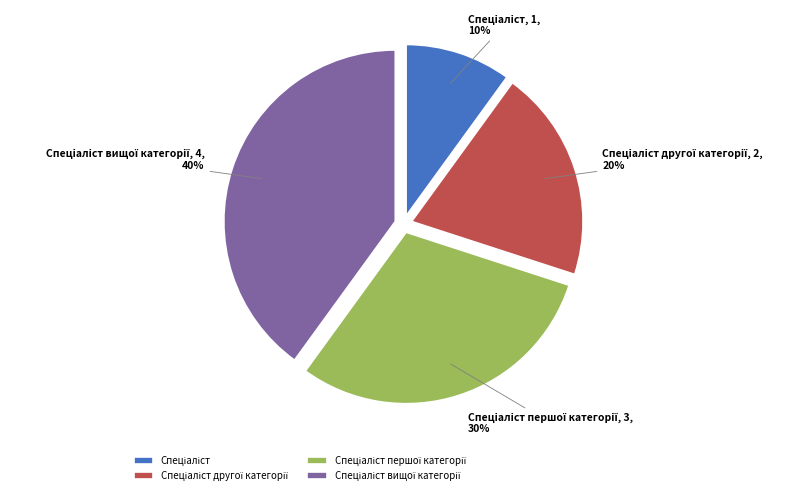

To the nearest percent, what is the difference between the largest and smallest slice percentages?

30%